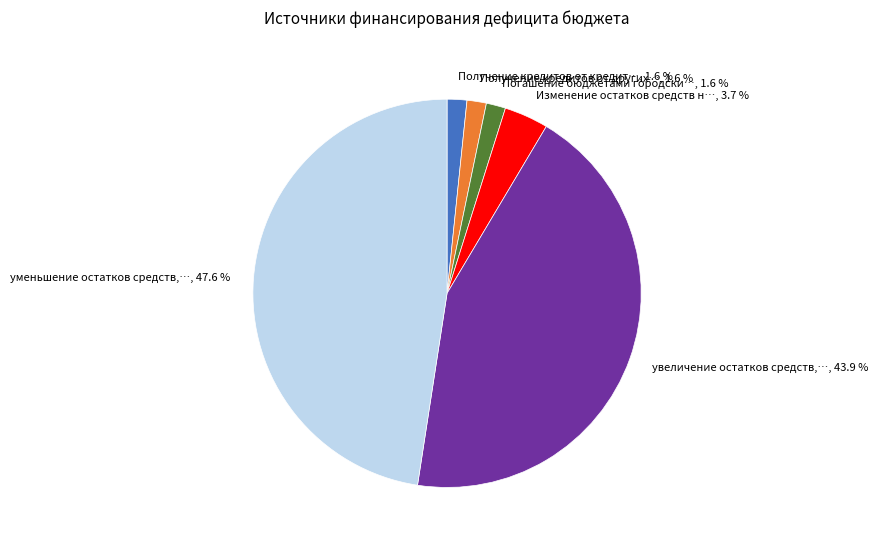

Is уменьшение остатков средств,…, 47.6 % the majority of the pie?

No